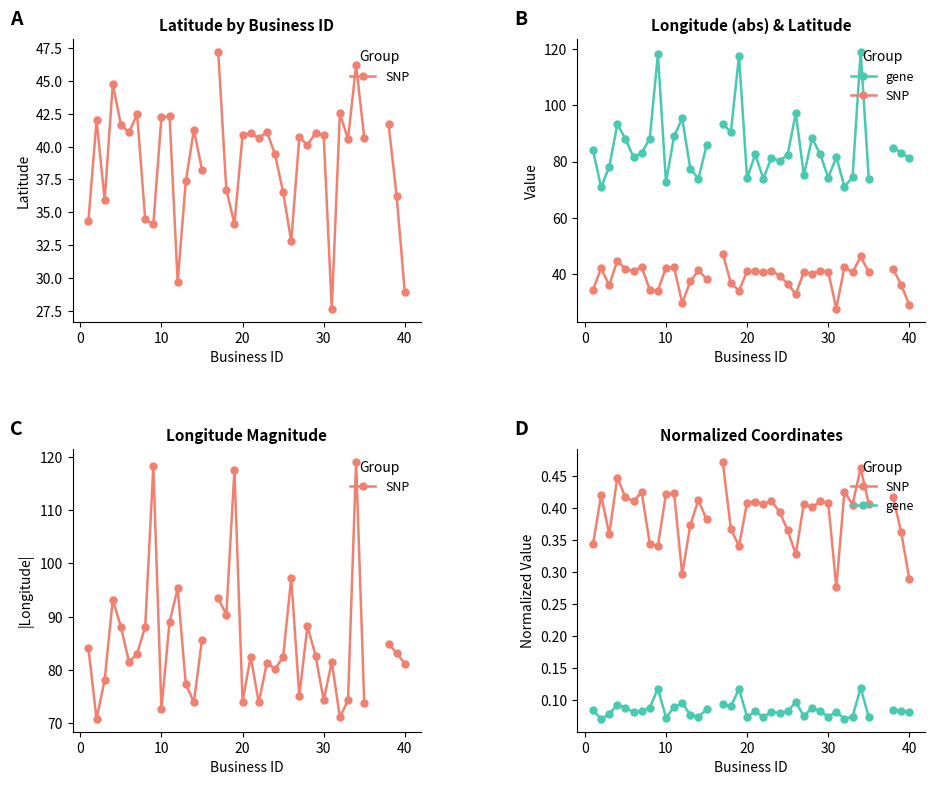

True or false: gene has more than 0 points higher than both neighbors.

True